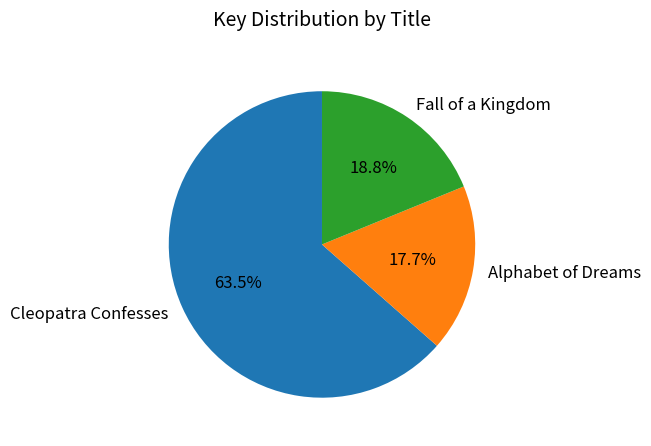

Do Alphabet of Dreams and Cleopatra Confesses together represent more than half of the pie?

Yes